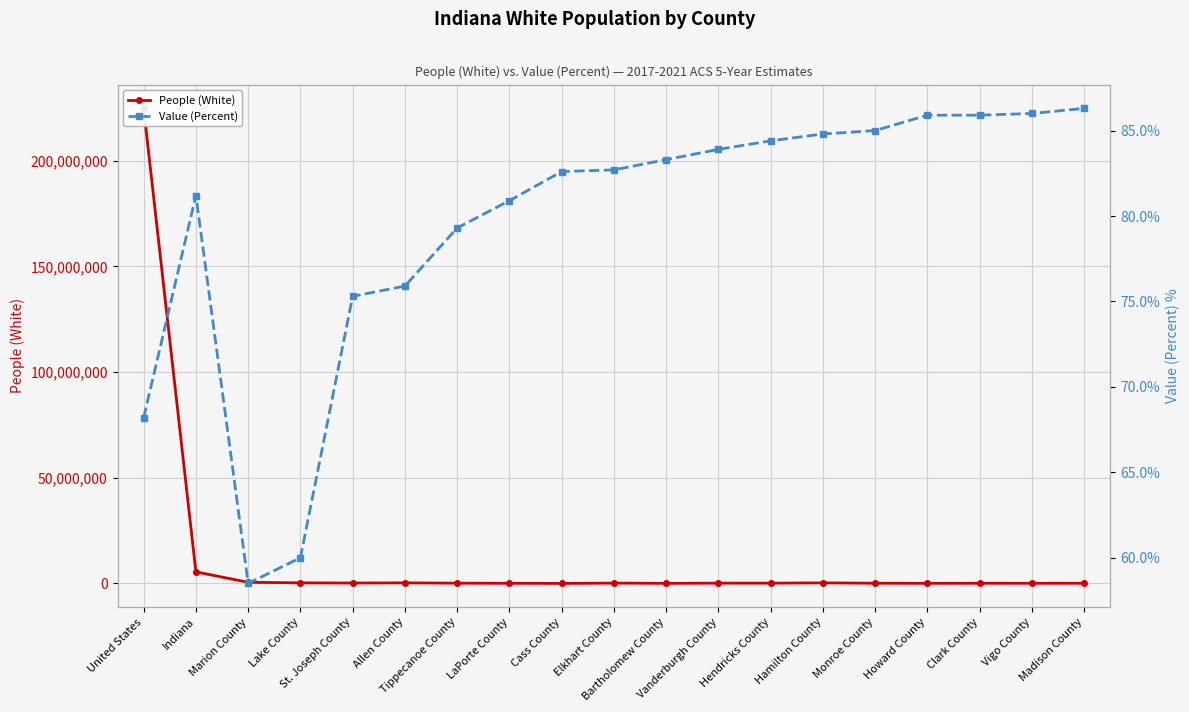

At which category is the sum across all series the highest?

United States